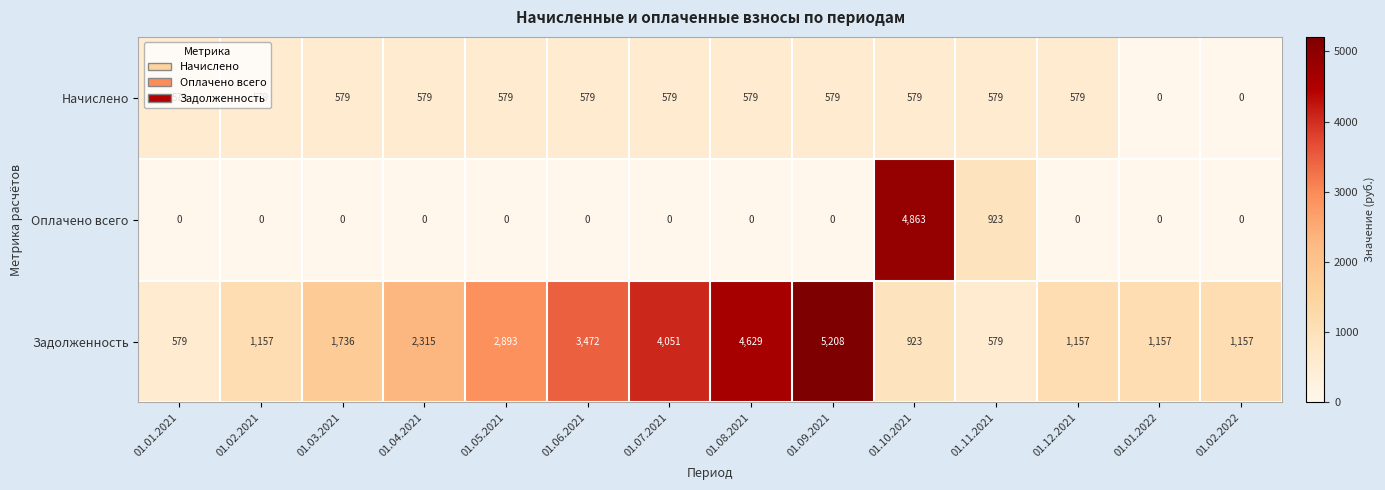

Read the Задолженность value at 01.07.2021, to the nearest 10.

4050